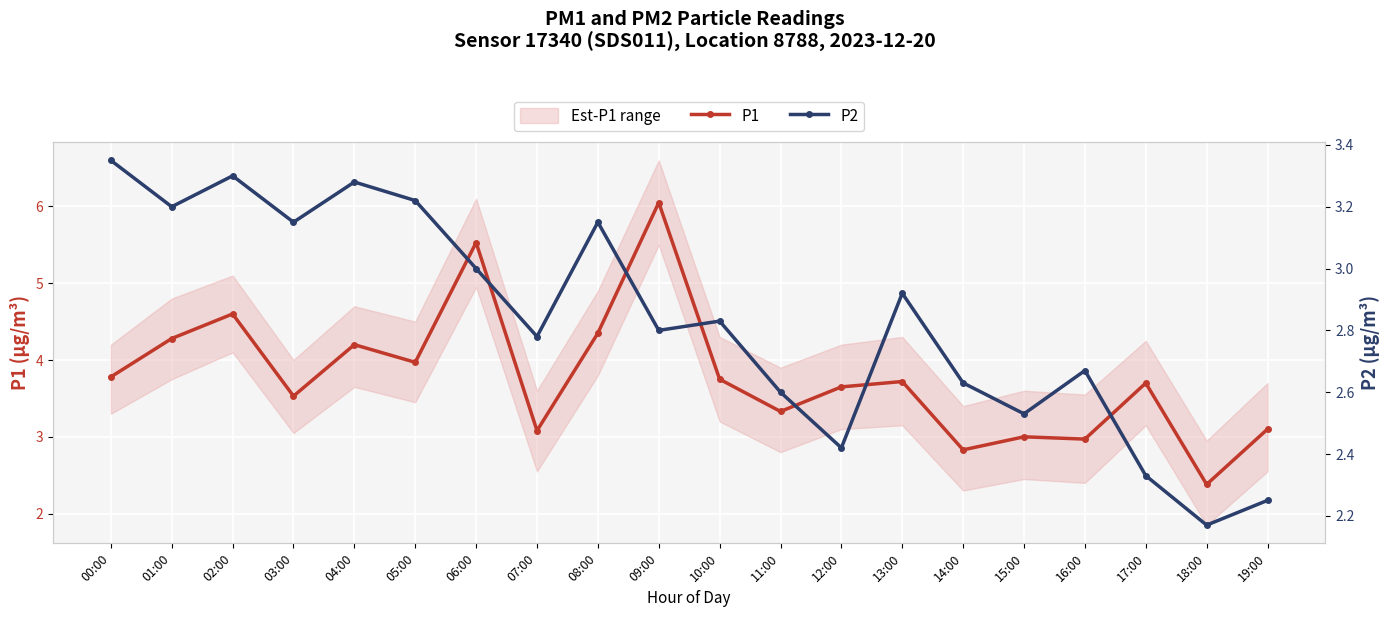

How many lines are shown in the chart?

2